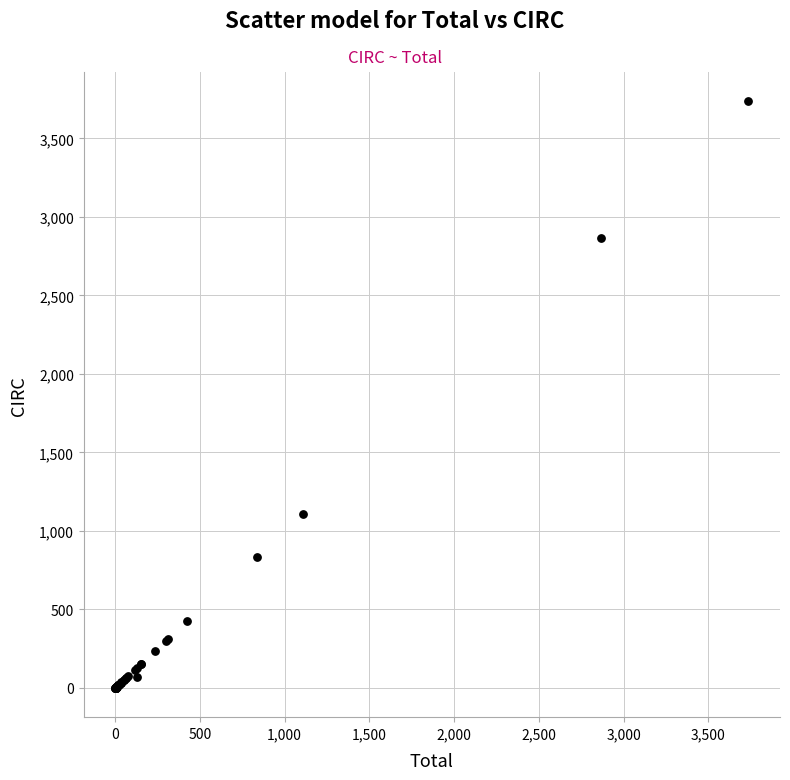

What Y value in the scatter plot is closest to 1868?

1109